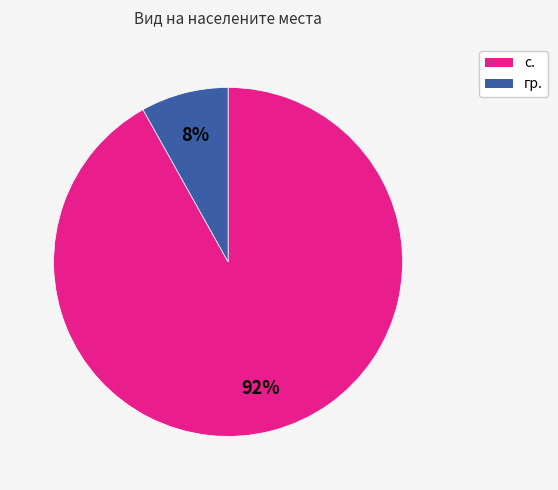

To the nearest percent, what portion does гр. represent?

8%